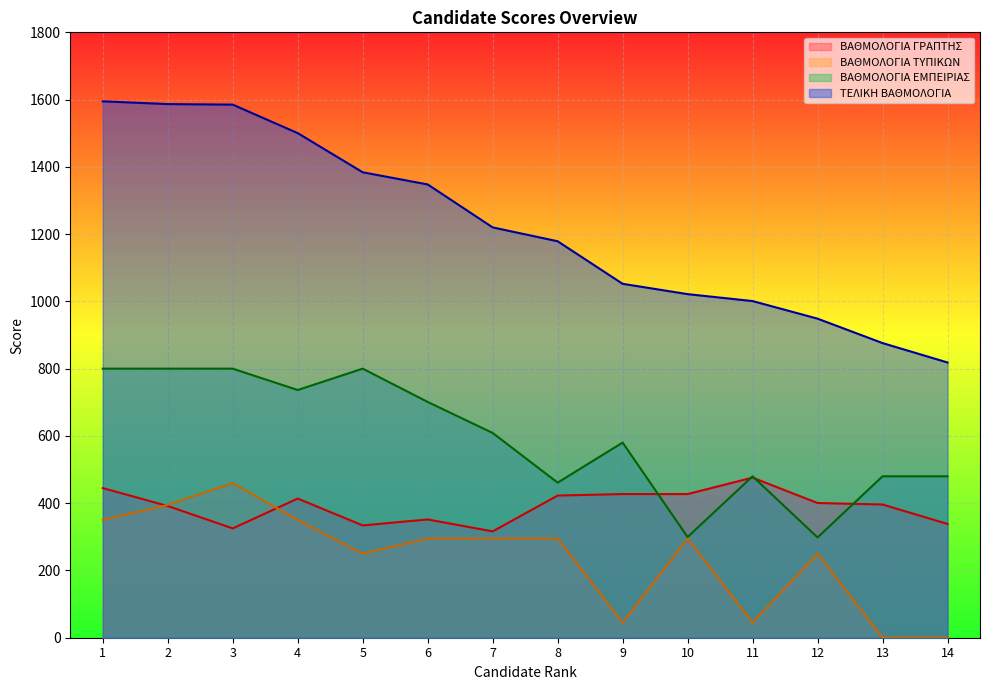

Reading left to right, list all the values displayed in this chart.

ΒΑΘΜΟΛΟΓΙΑ ΓΡΑΠΤΗΣ: 444.9	391.6	325.0	413.8	333.9	351.7	316.2	422.7	427.1	427.1	476.0	400.5	396.1	338.4
ΒΑΘΜΟΛΟΓΙΑ ΤΥΠΙΚΩΝ: 350.0	395.0	460.0	350.0	250.0	295.0	295.0	295.0	45.0	295.0	45.0	250.0	0.0	0.0
ΒΑΘΜΟΛΟΓΙΑ ΕΜΠΕΙΡΙΑΣ: 800.0	800.0	800.0	736.5	800.0	701.1	608.9	461.1	580.2	299.5	480.0	298.2	480.0	480.0
ΤΕΛΙΚΗ ΒΑΘΜΟΛΟΓΙΑ: 1594.9	1586.6	1585.0	1500.3	1383.9	1347.8	1220.0	1178.8	1052.3	1021.6	1001.0	948.7	876.1	818.4